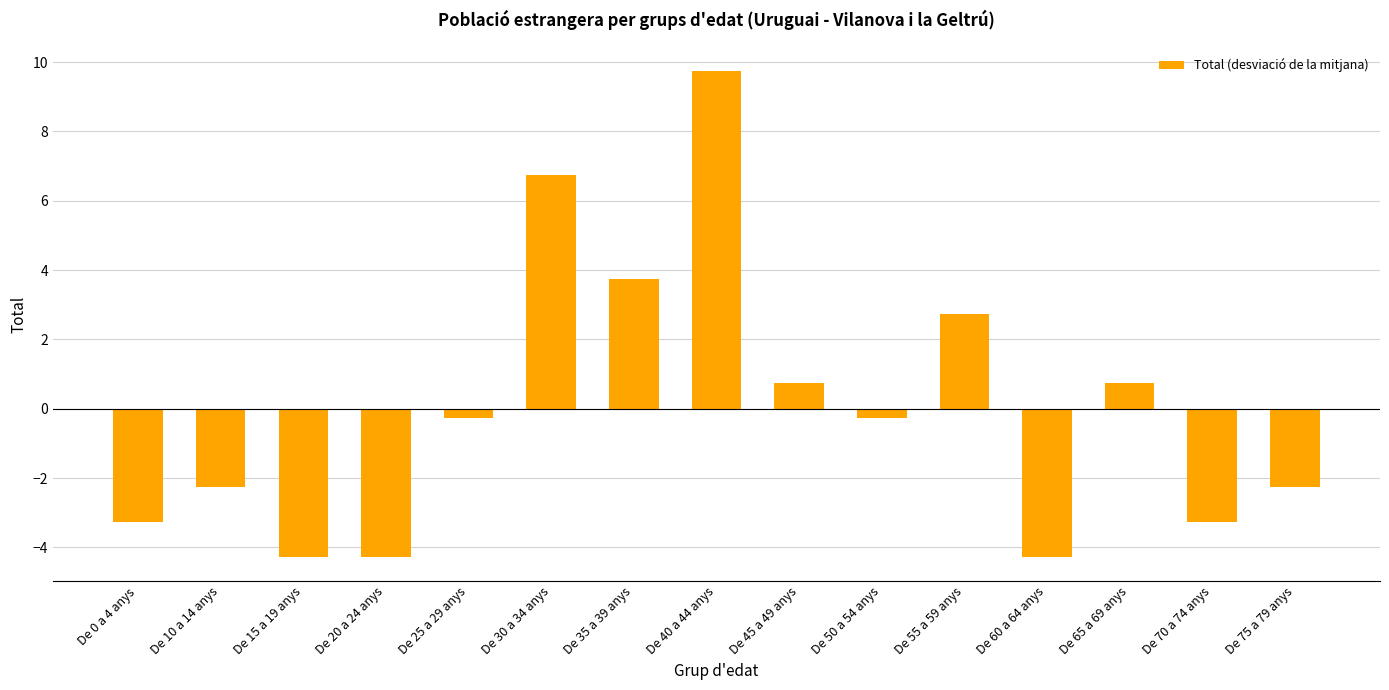

Reading left to right, extract all data points from this chart.

De 0 a 4 anys=-3.3	De 10 a 14 anys=-2.3	De 15 a 19 anys=-4.3	De 20 a 24 anys=-4.3	De 25 a 29 anys=-0.3	De 30 a 34 anys=6.7	De 35 a 39 anys=3.7	De 40 a 44 anys=9.7	De 45 a 49 anys=0.7	De 50 a 54 anys=-0.3	De 55 a 59 anys=2.7	De 60 a 64 anys=-4.3	De 65 a 69 anys=0.7	De 70 a 74 anys=-3.3	De 75 a 79 anys=-2.3